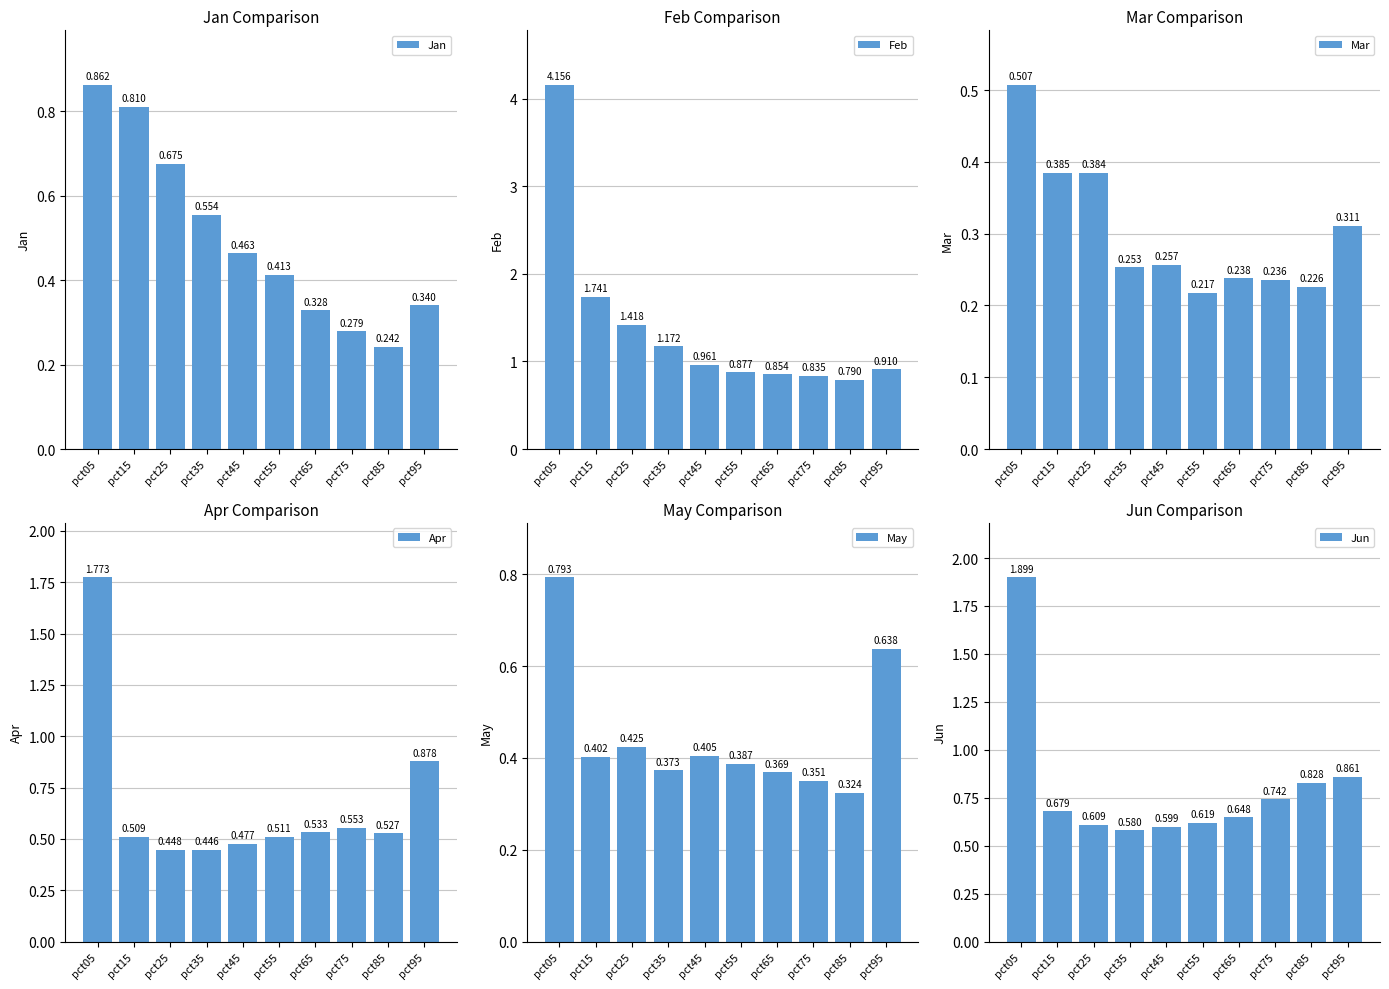

Is it true that Mar equals 0.3 at pct95?

True